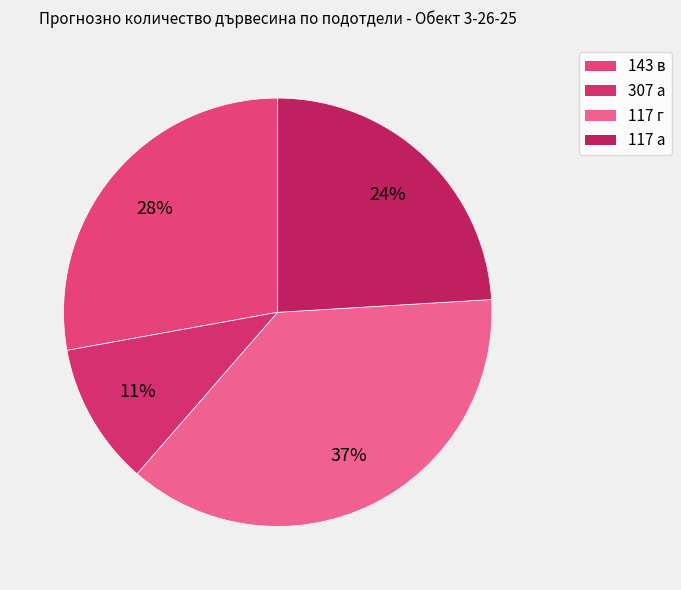

Which category has the smallest portion of the pie?

307 а